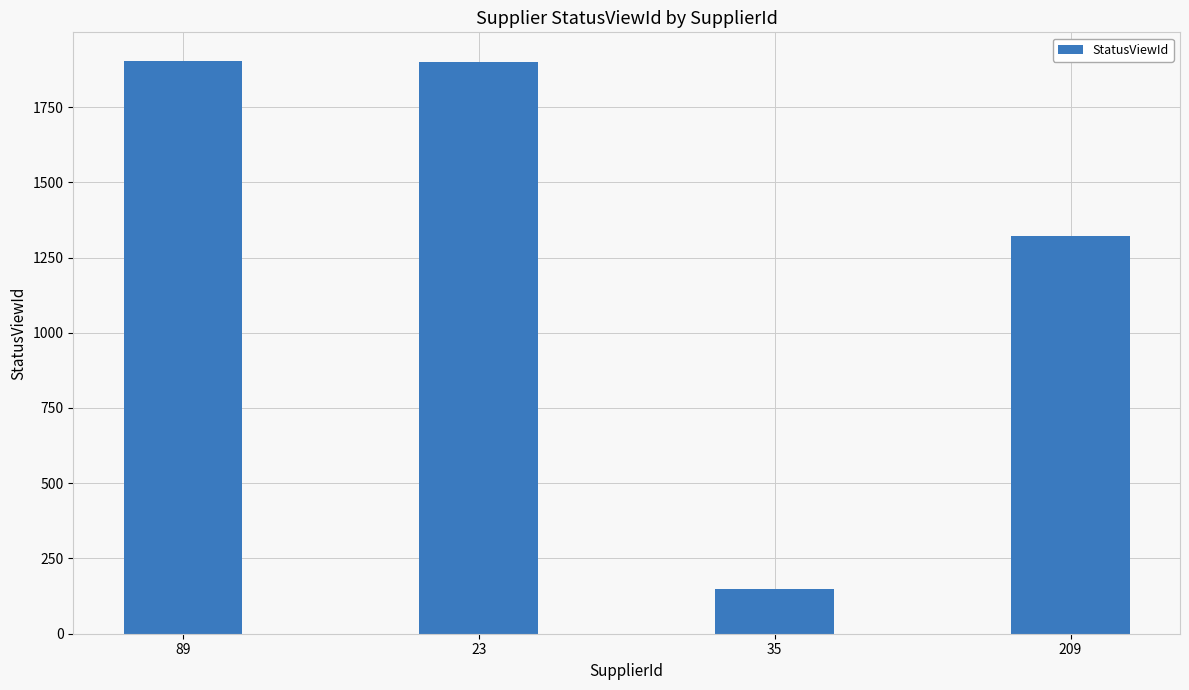

What is the difference between the values at 89 and 35?

1753